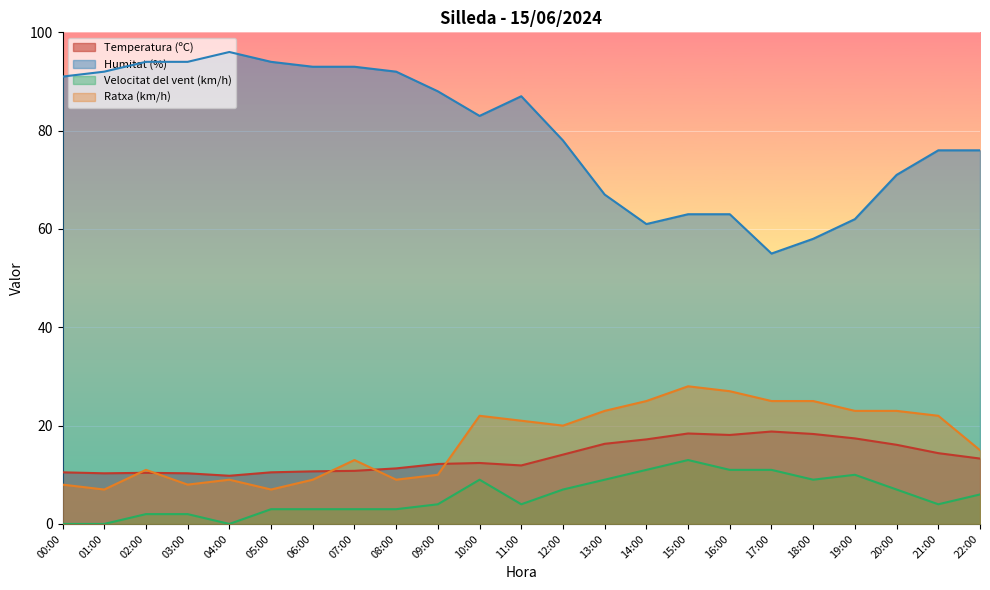

Where is the first local minimum for Ratxa (km/h)?

01:00